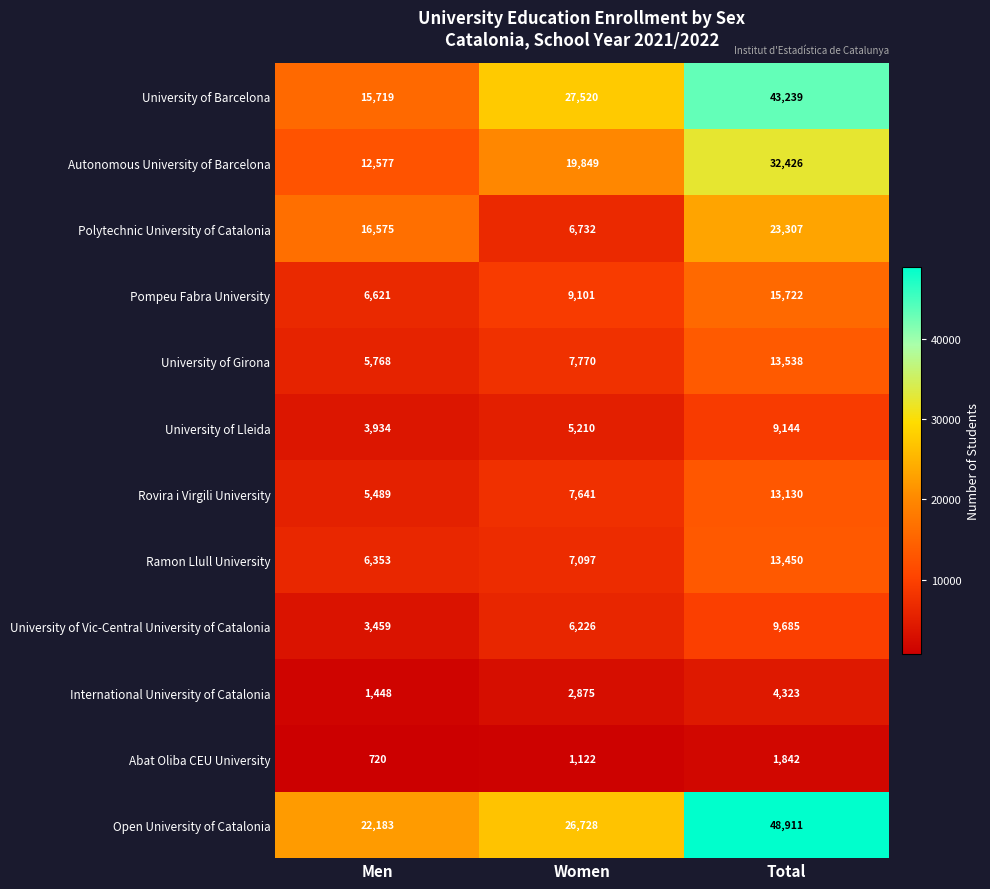

How many distinct data groups are displayed?

12